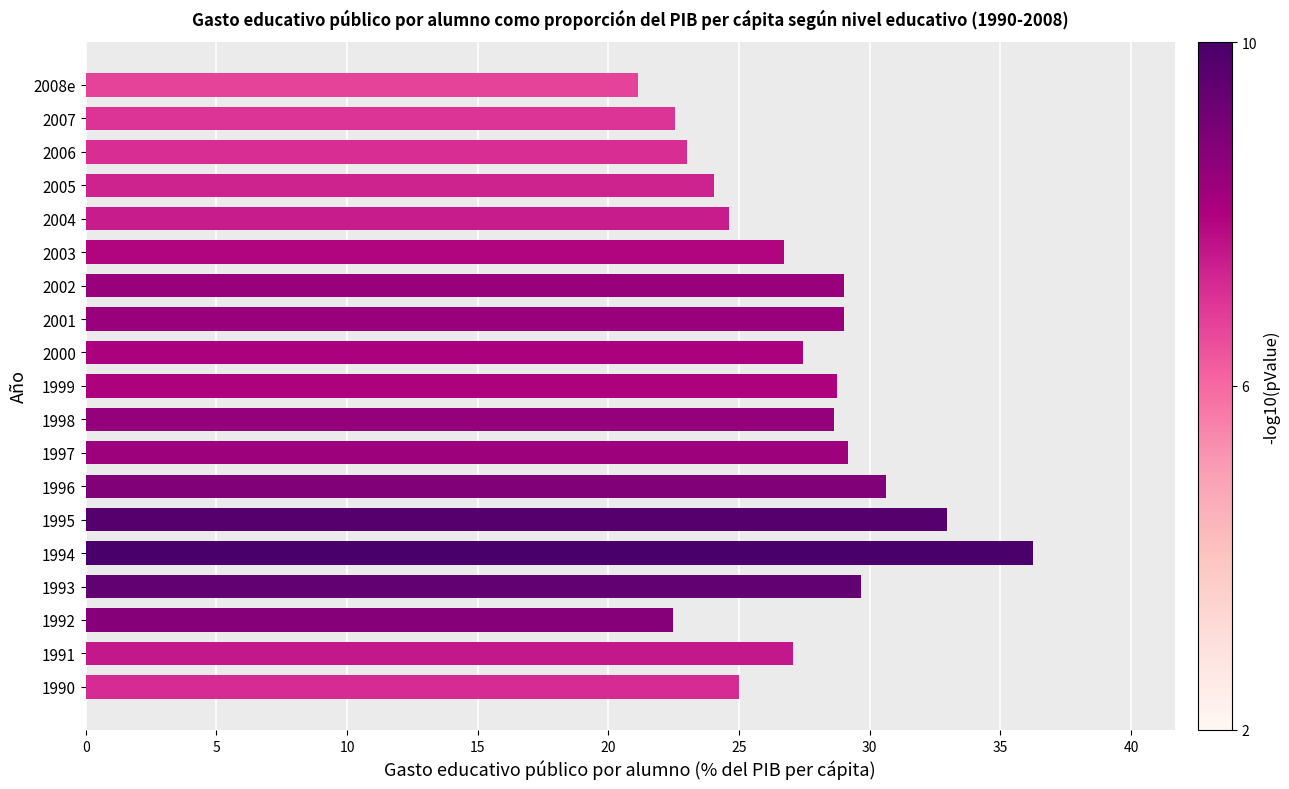

Which has a higher value, 2004 or 2007?

2004